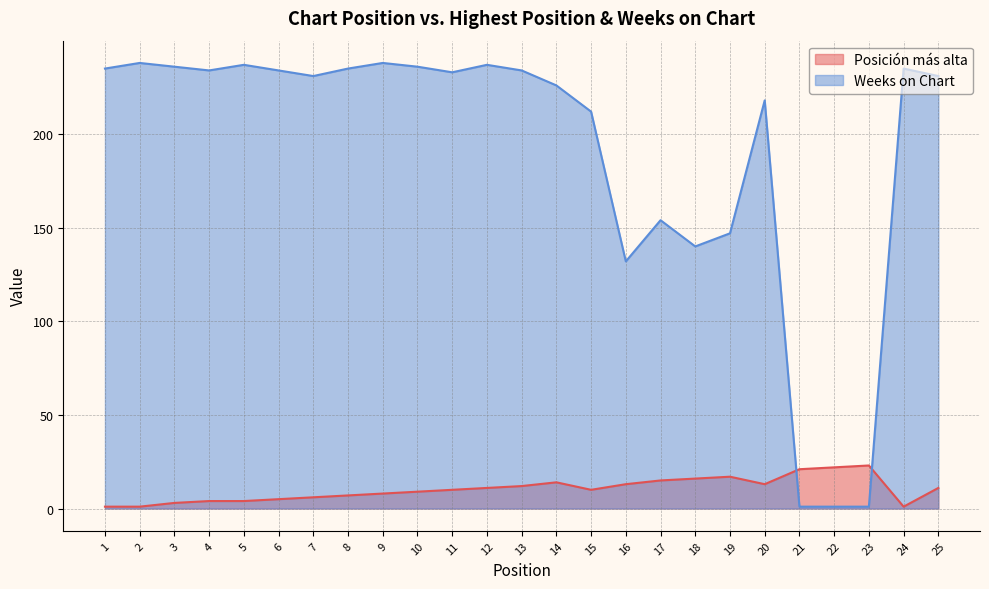

Which series has the largest total across all categories?

Weeks on Chart